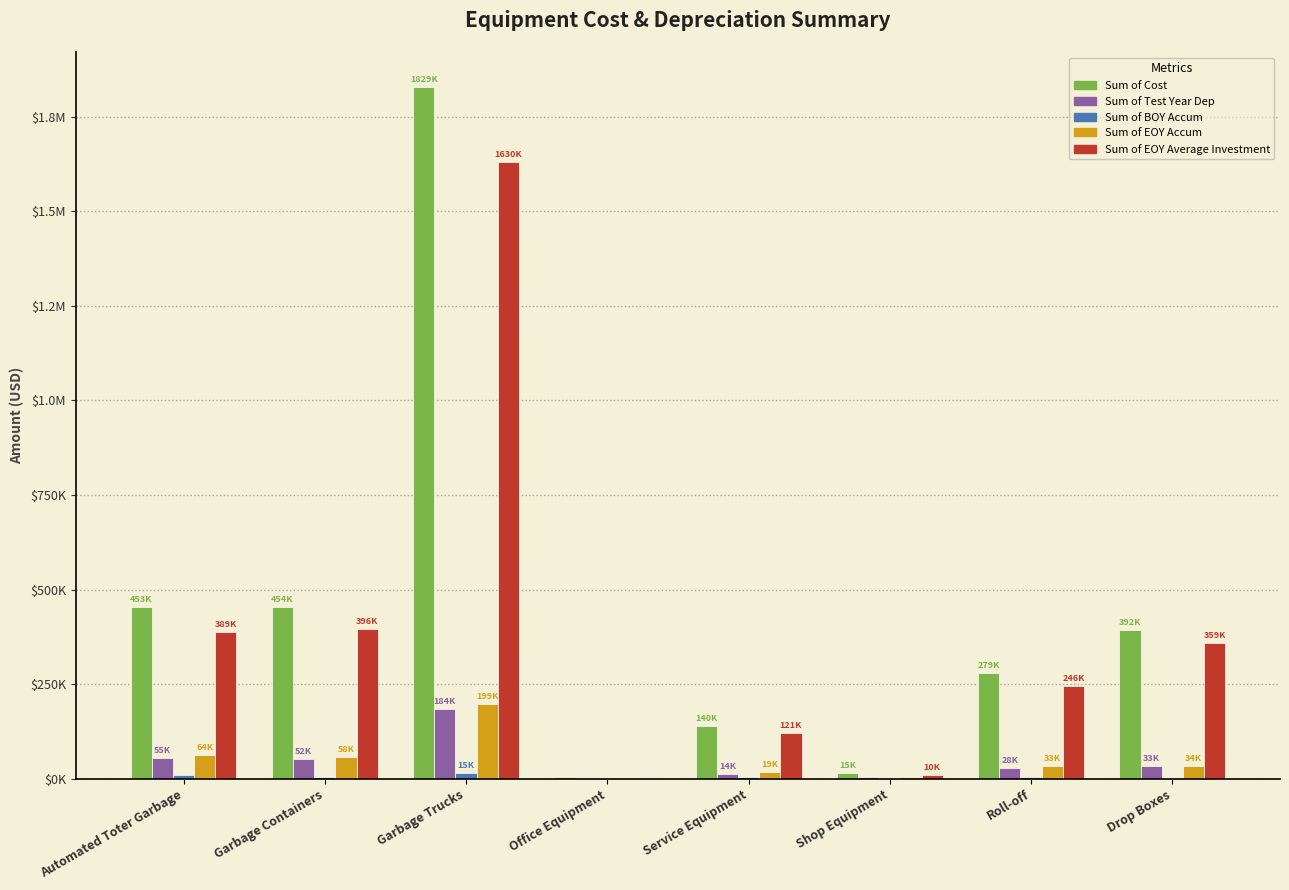

Are the bars grouped side by side (vs. stacked)?

Yes